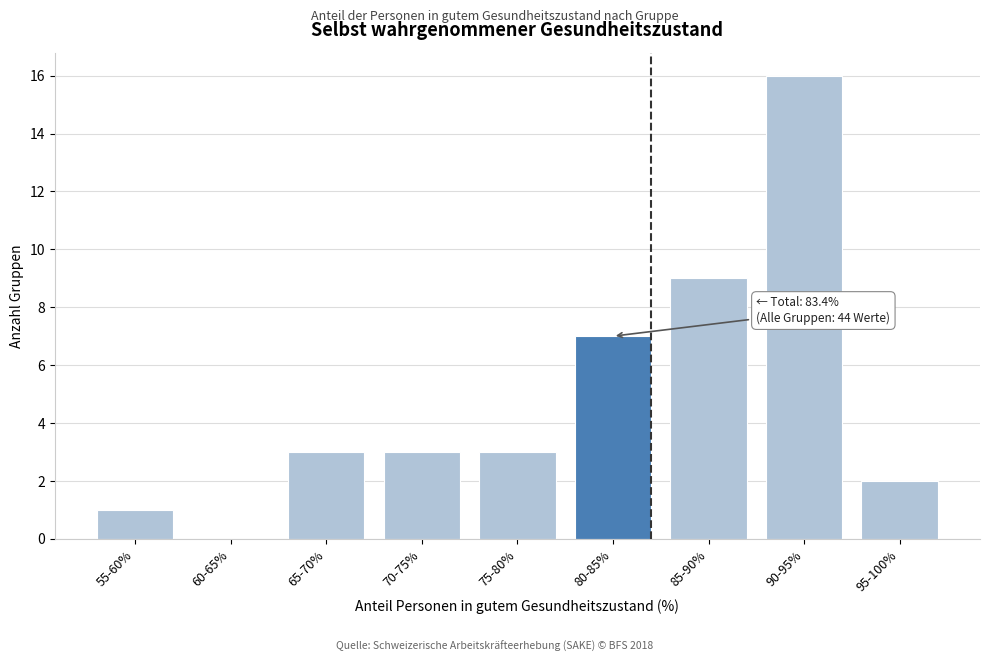

Reading right to left, list all the values displayed in this chart.

95-100%=2	90-95%=16	85-90%=9	80-85%=7	75-80%=3	70-75%=3	65-70%=3	60-65%=0	55-60%=1